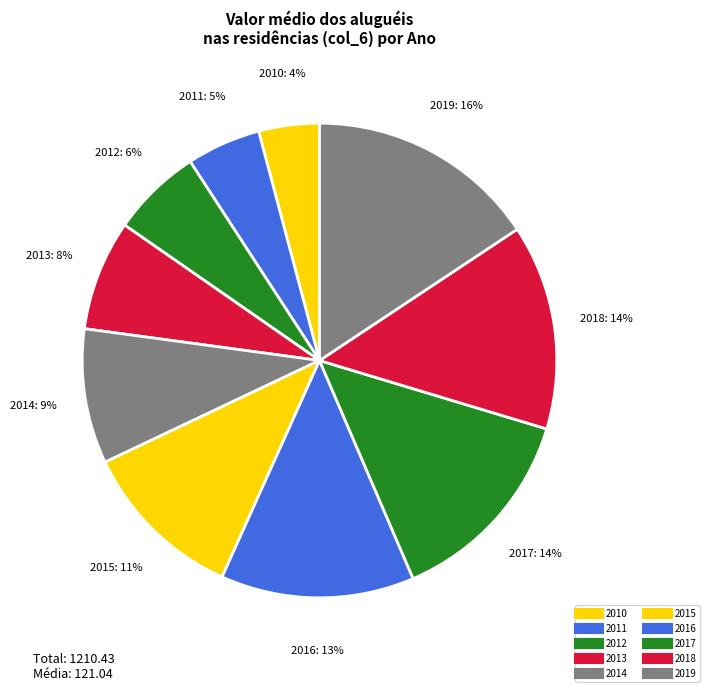

How many segments does this pie chart have?

10